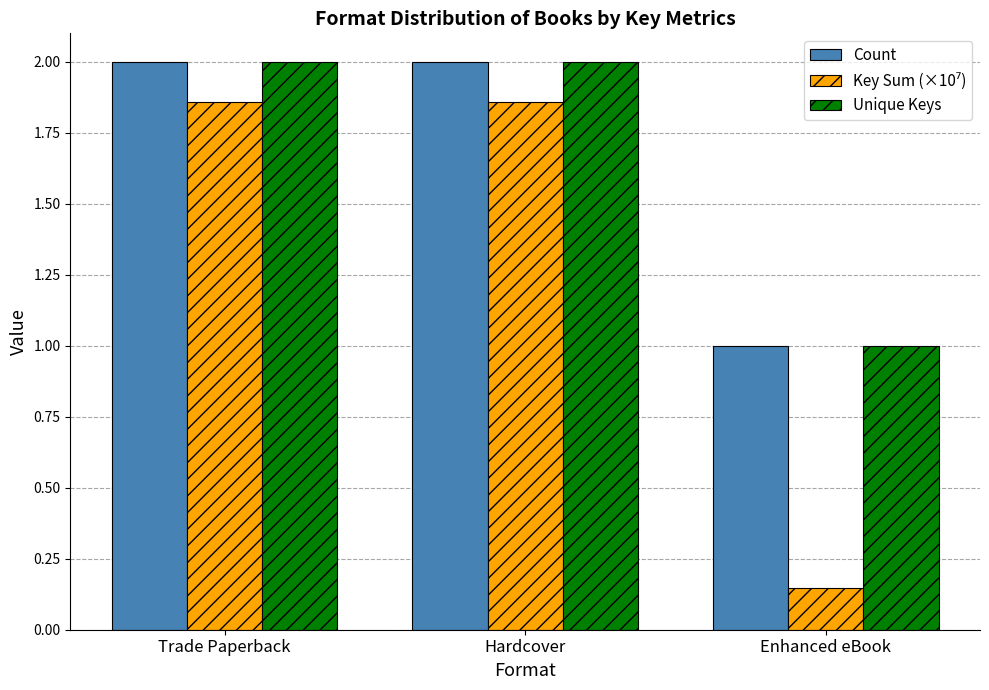

Which label corresponds to the smallest value in the chart?

Enhanced eBook